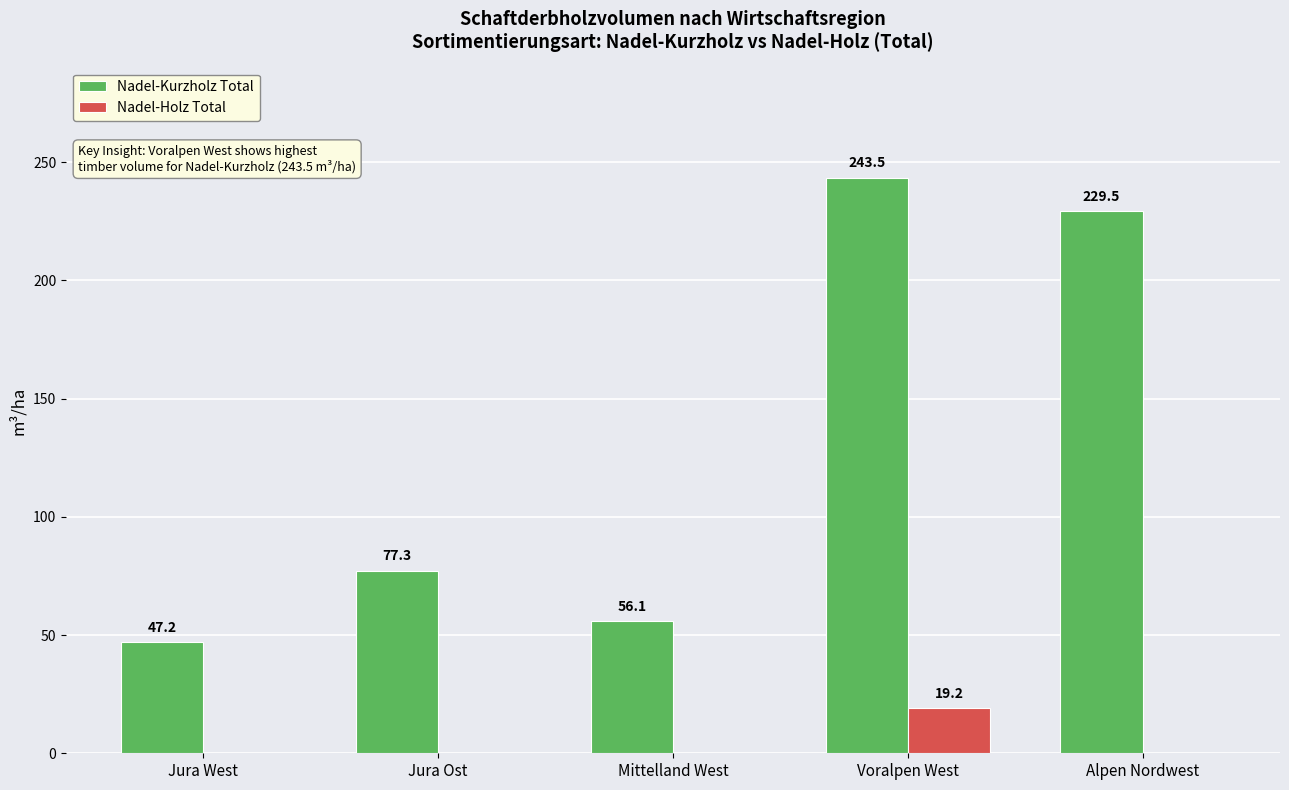

At which category is the sum across all series the highest?

Voralpen West